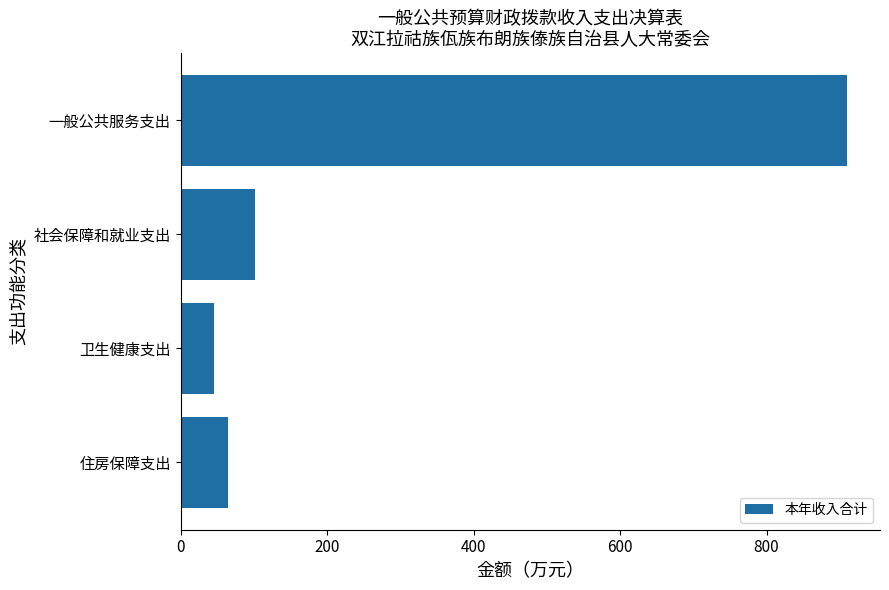

What is the ratio of the value at 社会保障和就业支出 to the value at 住房保障支出?

1.6